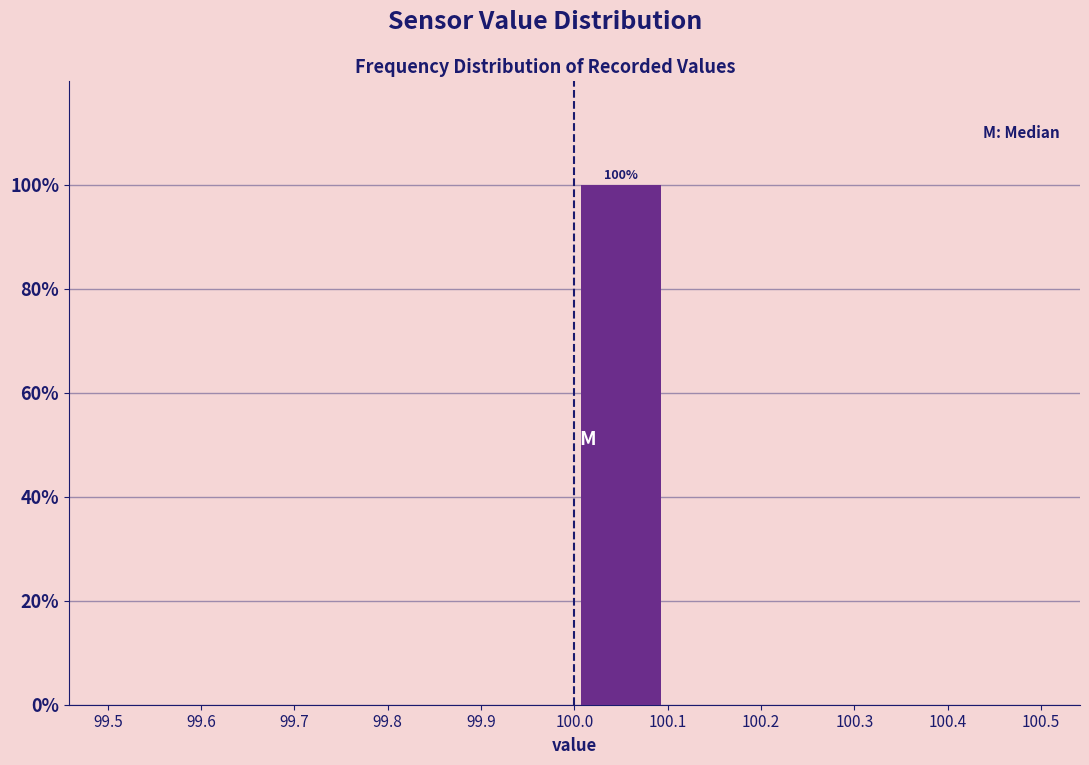

Which range on the x-axis has the tallest bar?

100.0 to 100.1